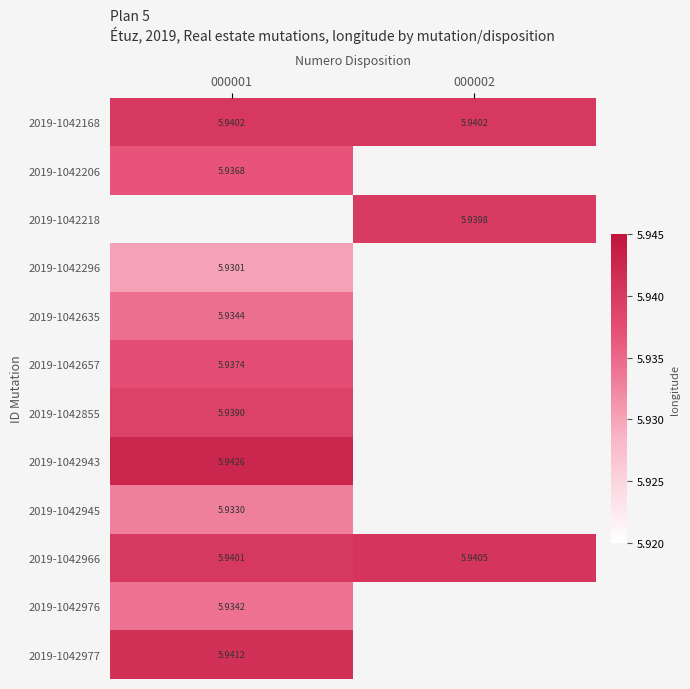

Which series changed the most between 000001 and 000002?

2019-1042966